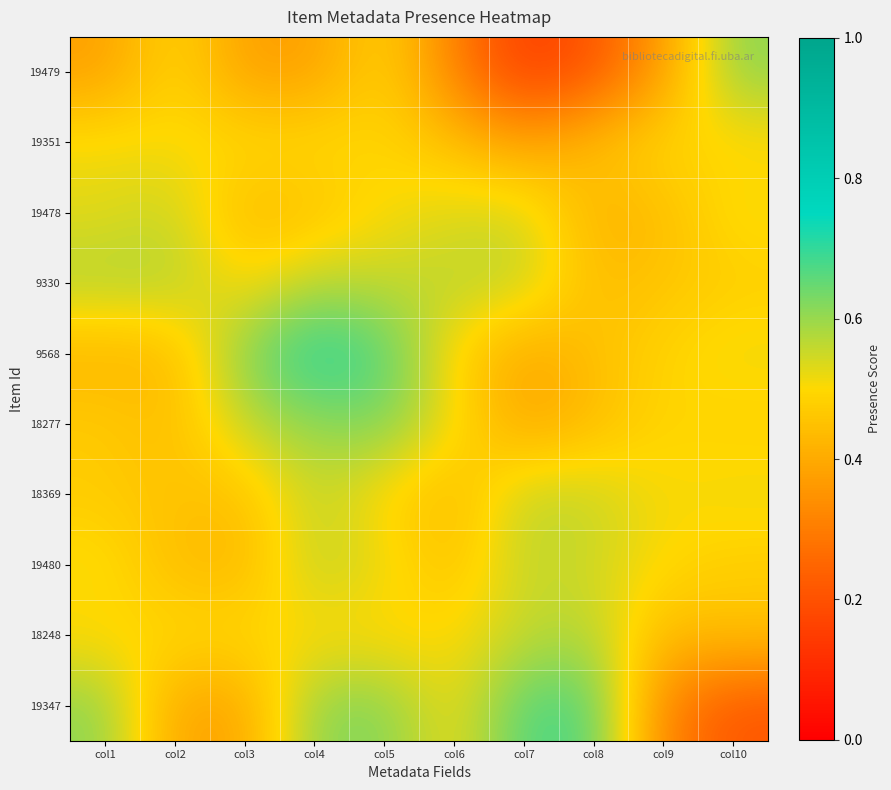

Between col4 and col6, which is larger?

col4